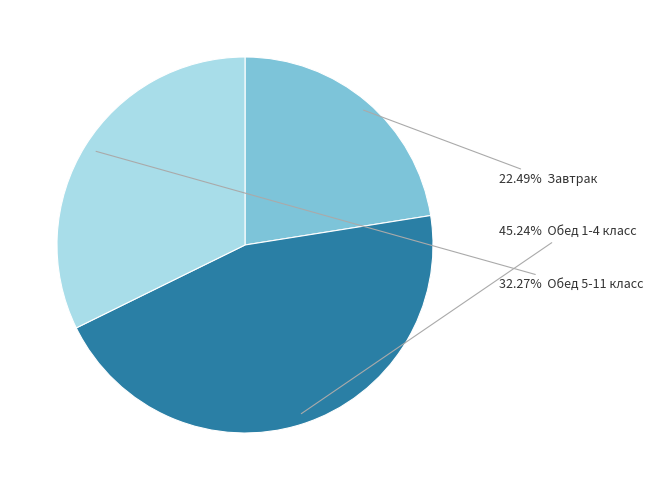

Does any single category account for the majority?

No